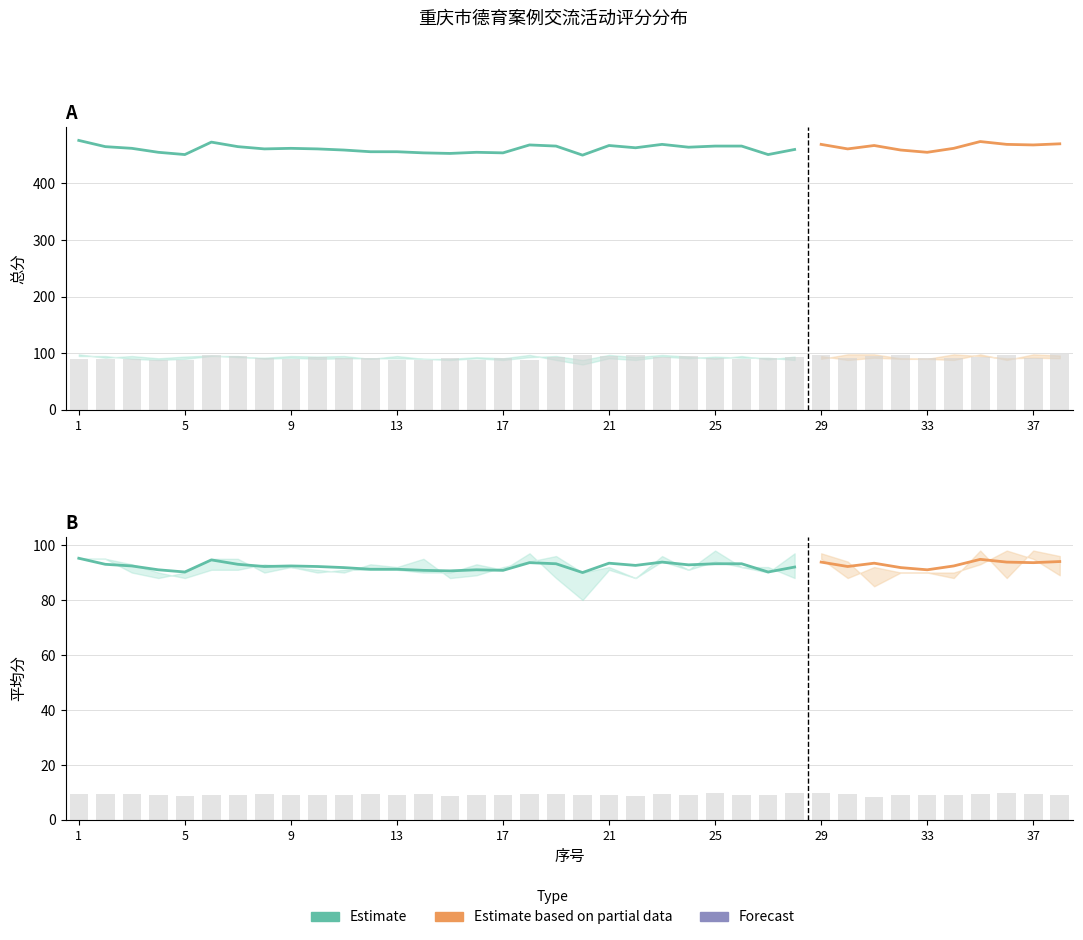

What is the approximate value of 平均分 at 2?

93.0